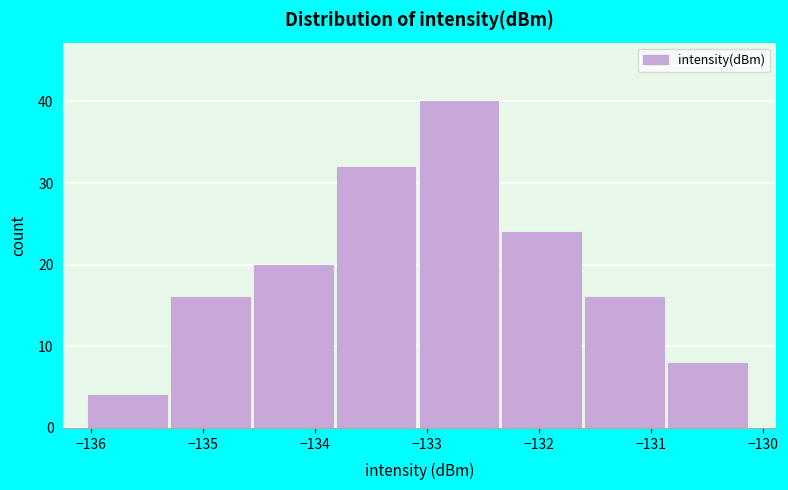

What is the height of the bar covering -133.8 to -133.1 on the x-axis? Neither the bar edges nor the heights are printed on the chart, so give them approximately, as read against the axes.

32